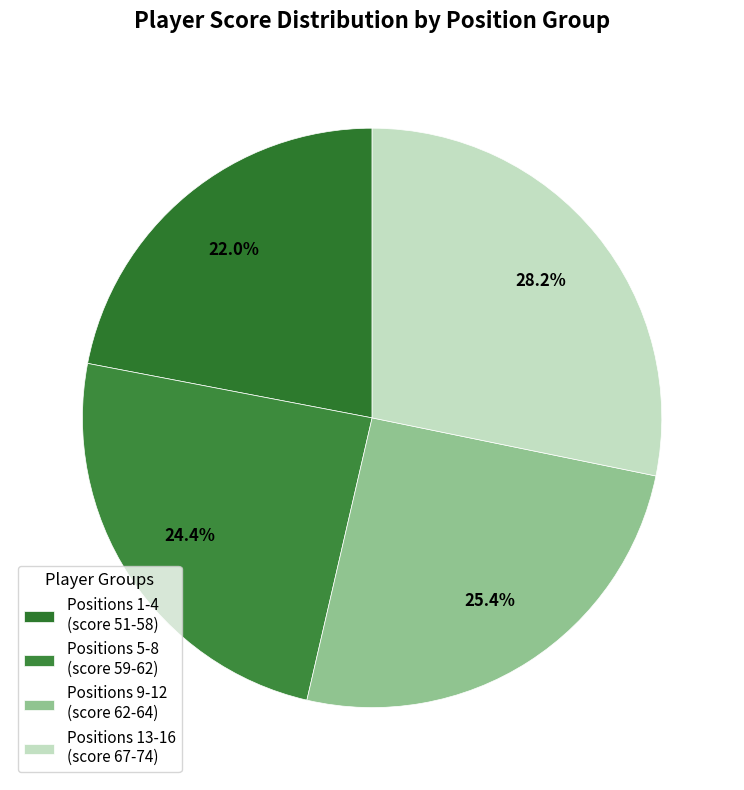

Rank the categories by value from highest to lowest.

Positions 13-16 (score 67-74), Positions 9-12 (score 62-64), Positions 5-8 (score 59-62), Positions 1-4 (score 51-58)